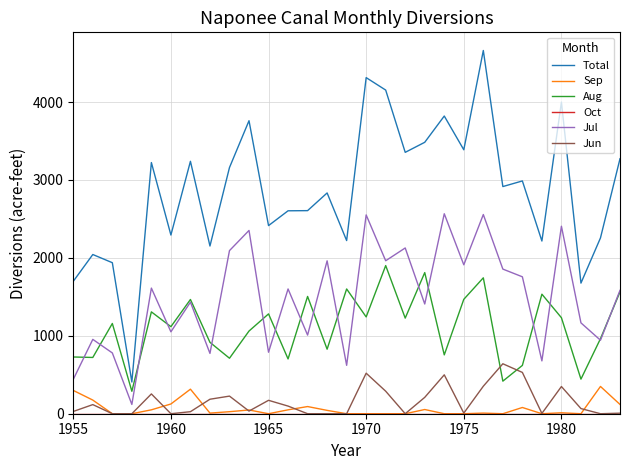

Which series has the largest total across all categories?

Total